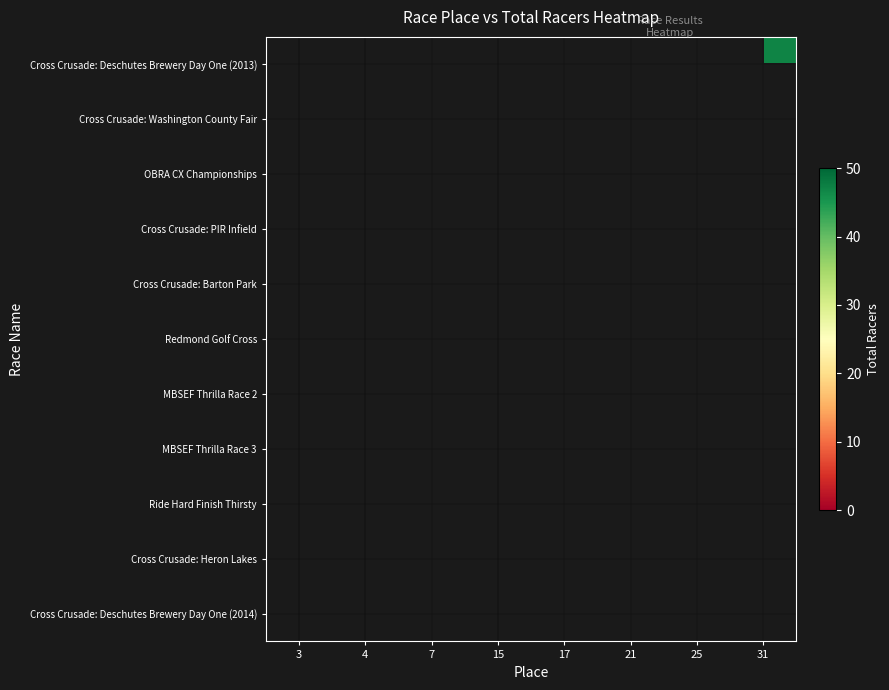

Rank the series by their maximum value, from highest to lowest.

Cross Crusade: Deschutes Brewery Day One (2013), Cross Crusade: Washington County Fair, OBRA CX Championships, Cross Crusade: PIR Infield, Cross Crusade: Barton Park, Redmond Golf Cross, MBSEF Thrilla Race 2, MBSEF Thrilla Race 3, Ride Hard Finish Thirsty, Cross Crusade: Heron Lakes, Cross Crusade: Deschutes Brewery Day One (2014)